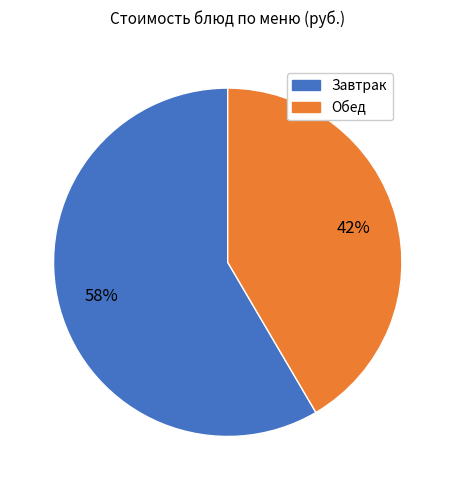

To the nearest percent, what is the average slice percentage?

50%